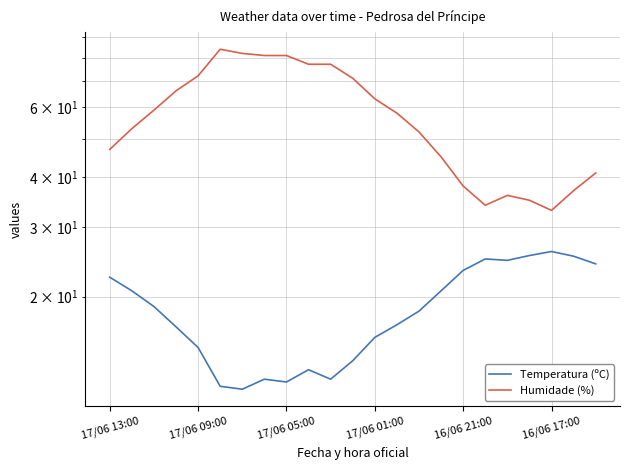

What is the difference between the maximum and minimum values in the Humidade (%) series?

51.0